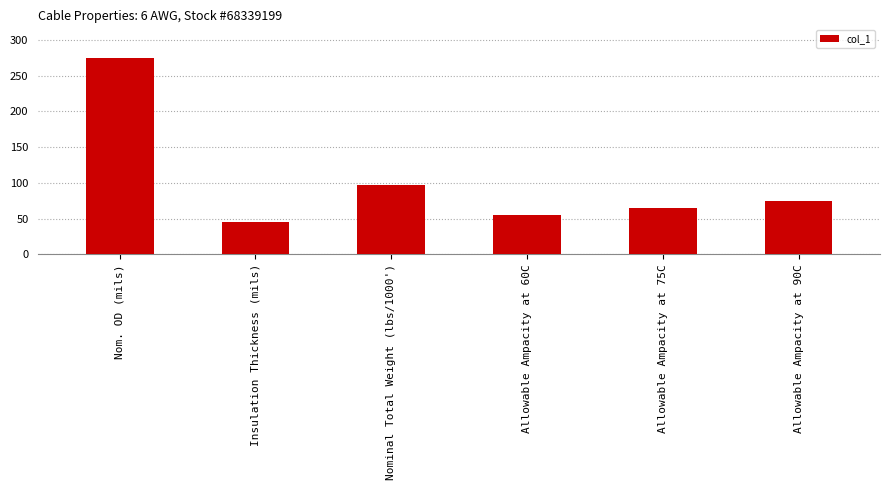

Which label corresponds to the largest value in the chart?

Nom. OD (mils)